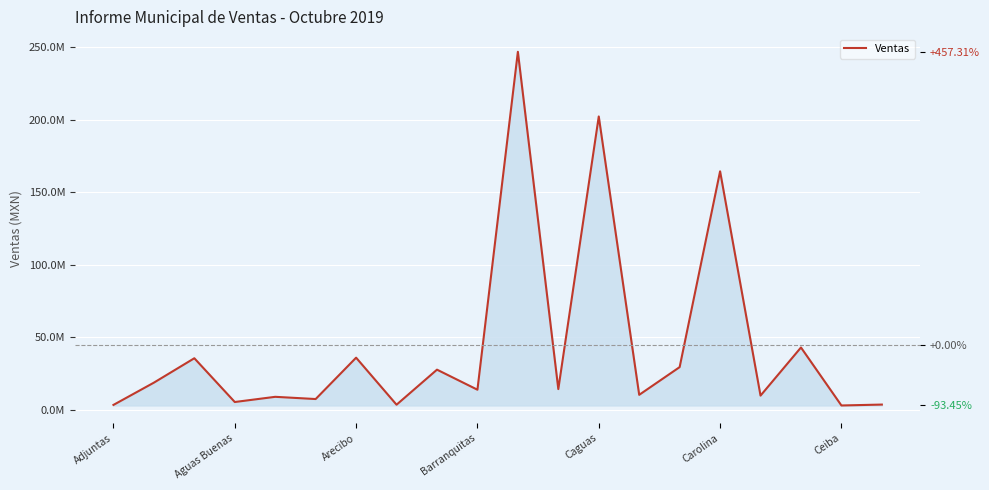

What is the change in value from 15 to 16?

-154783951.4